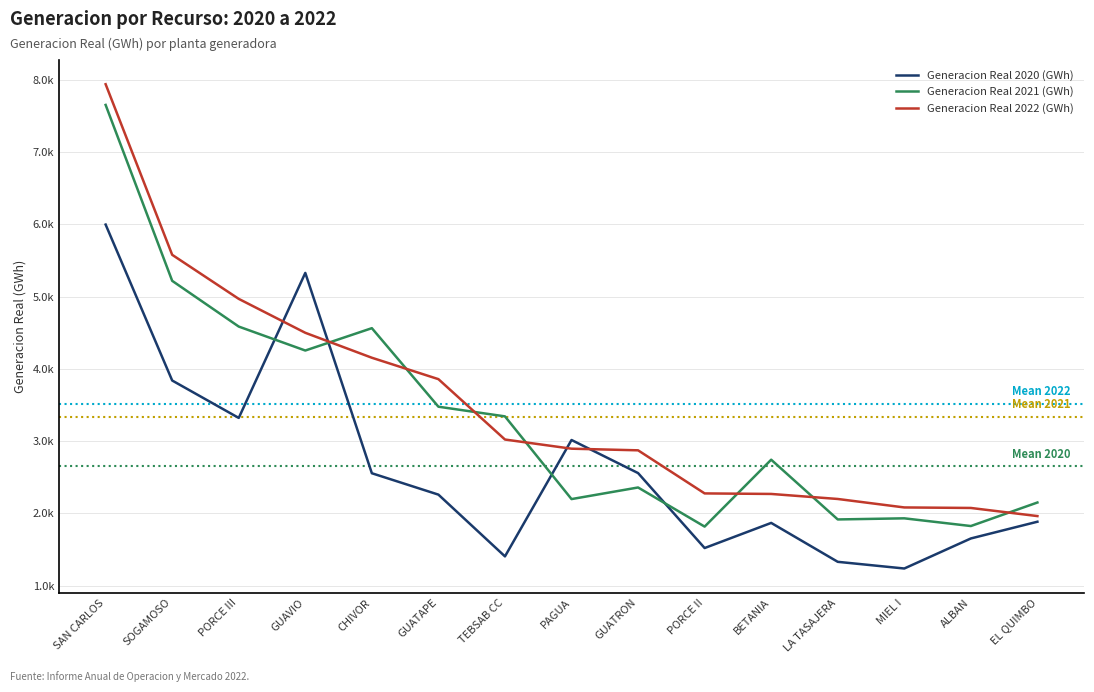

Is this an area chart (filled region under the line)?

No